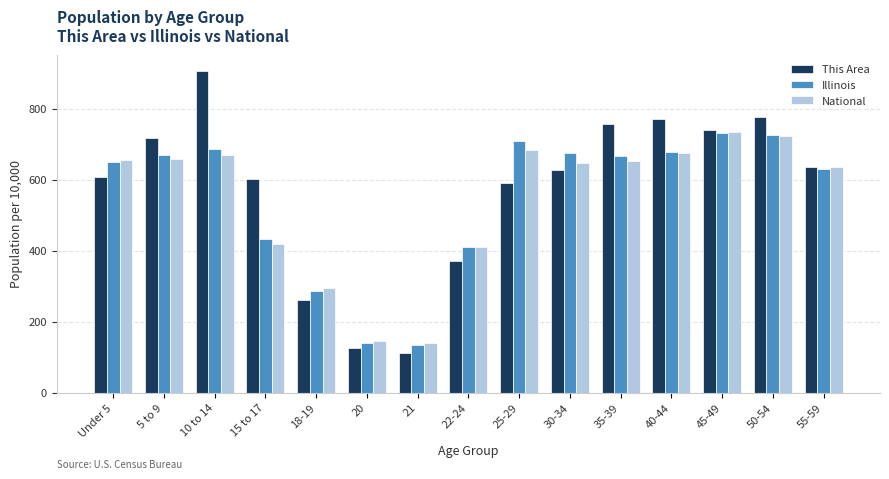

Read the This Area value at 18-19.

262.3